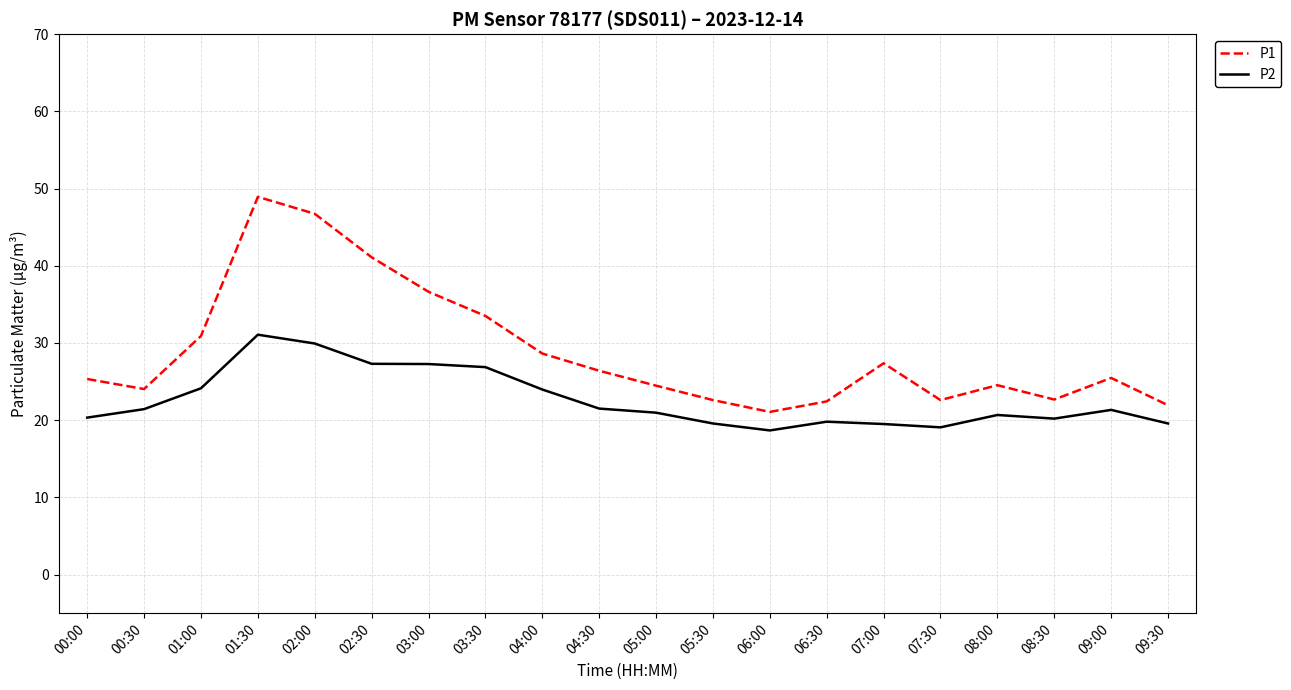

True or false: P1 and P2 intersect in this chart.

False